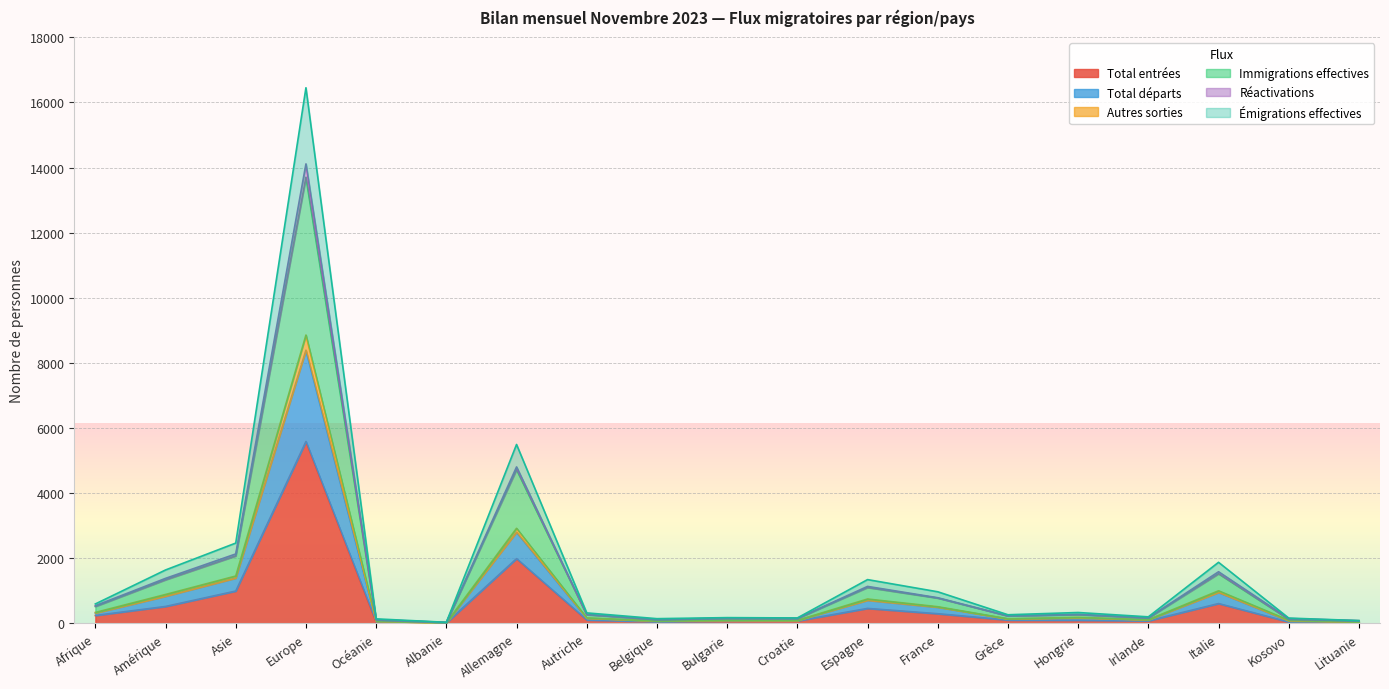

What is the difference between the Total entrées values at Bulgarie and Océanie?

32